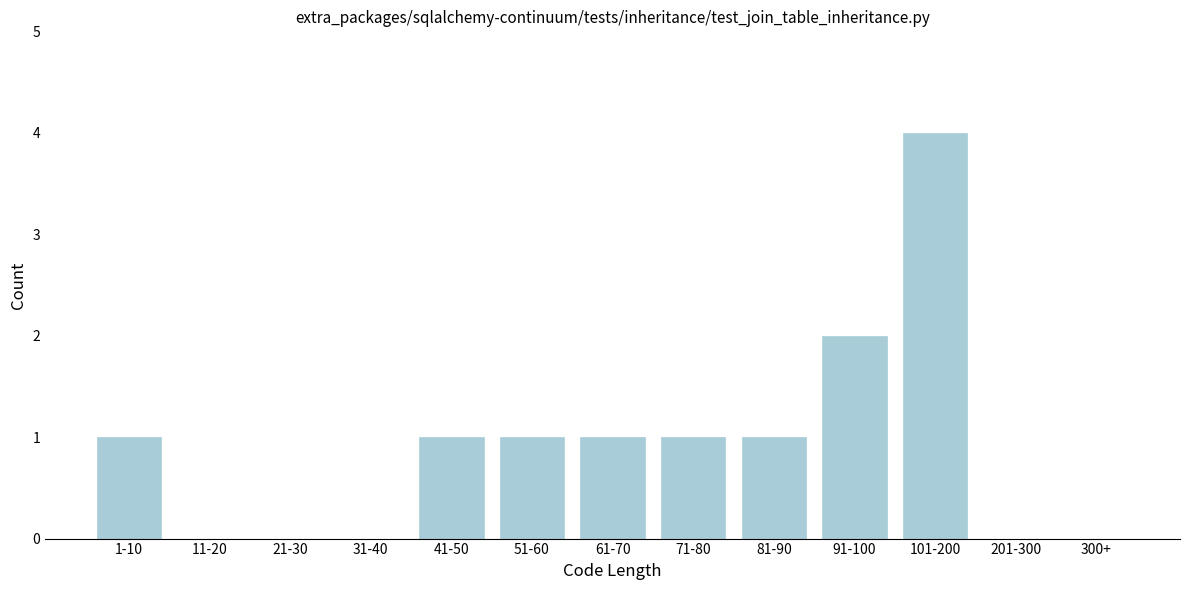

Reading left to right, list all the values displayed in this chart.

1-10=1	11-20=0	21-30=0	31-40=0	41-50=1	51-60=1	61-70=1	71-80=1	81-90=1	91-100=2	101-200=4	201-300=0	300+=0